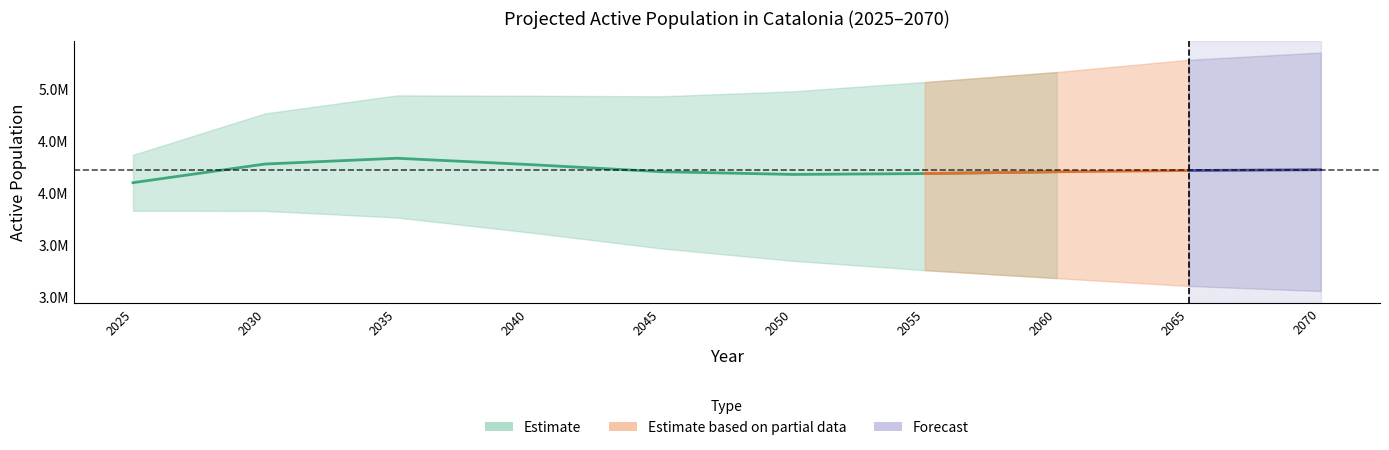

How many interior local valleys (lower than both neighbors) does the data have?

1